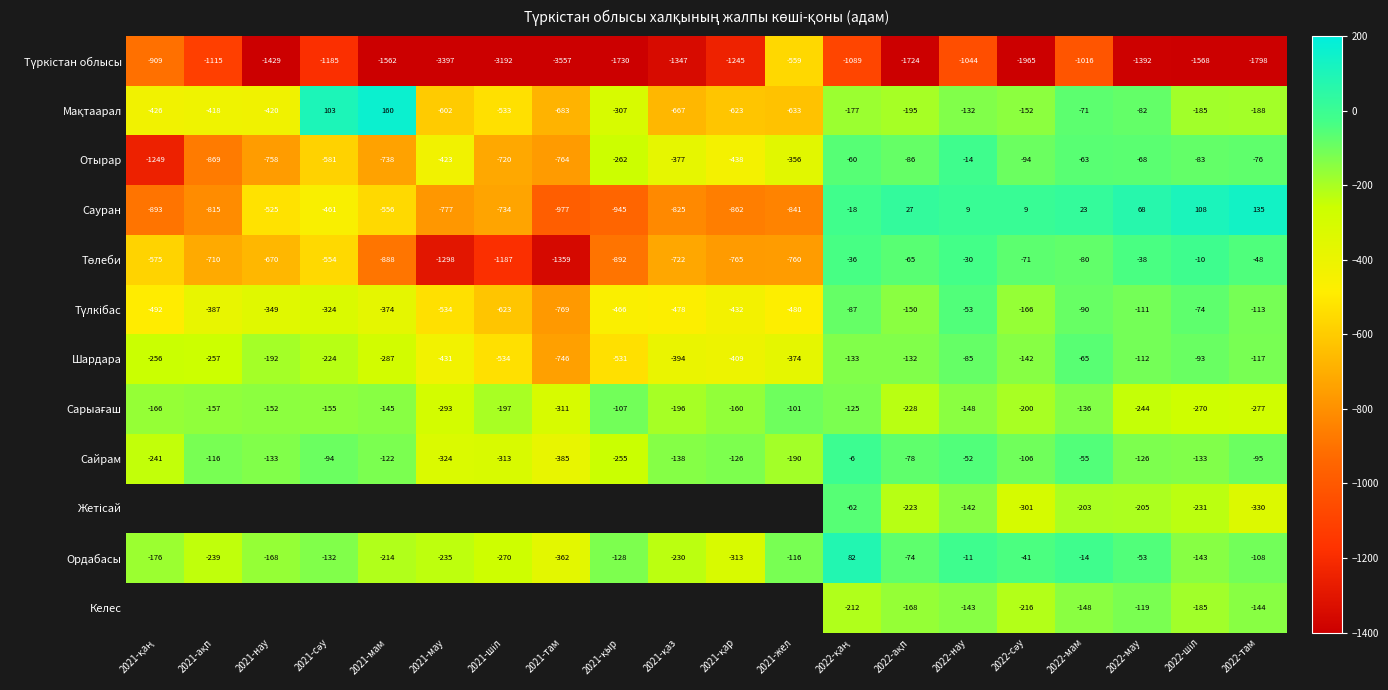

What is the total value across all series at 2022-там?

-3159